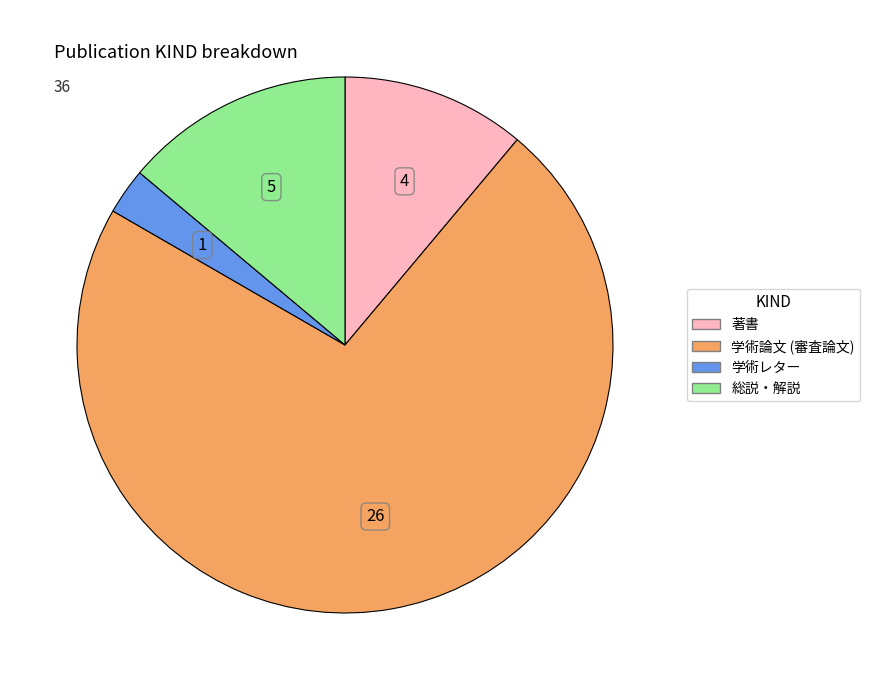

Which slice is the smallest?

学術レター